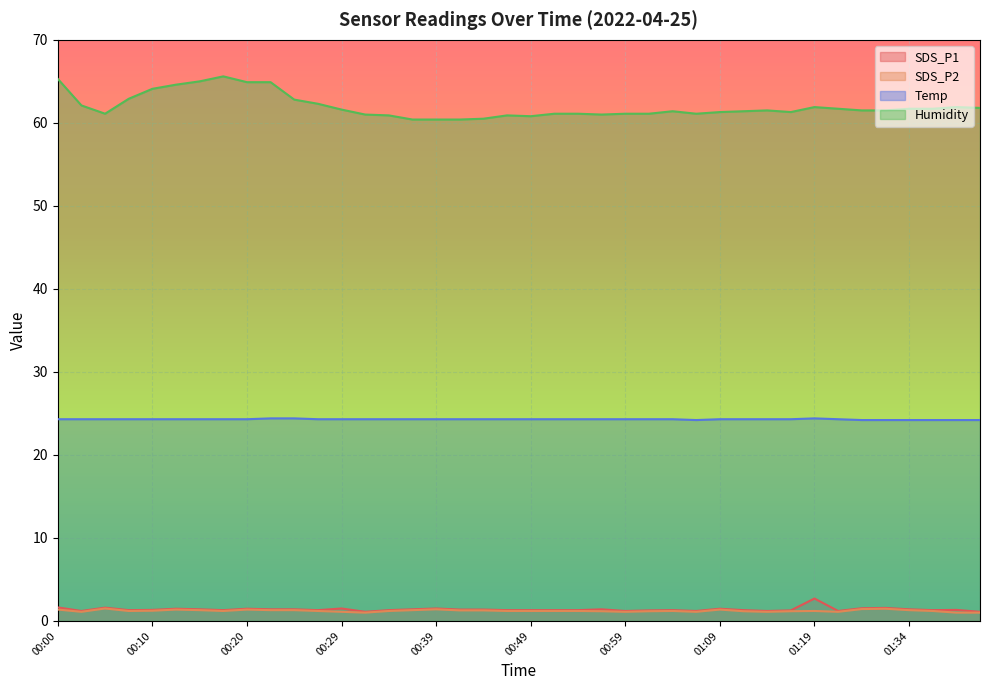

What is the average value of the Humidity series?

62.0